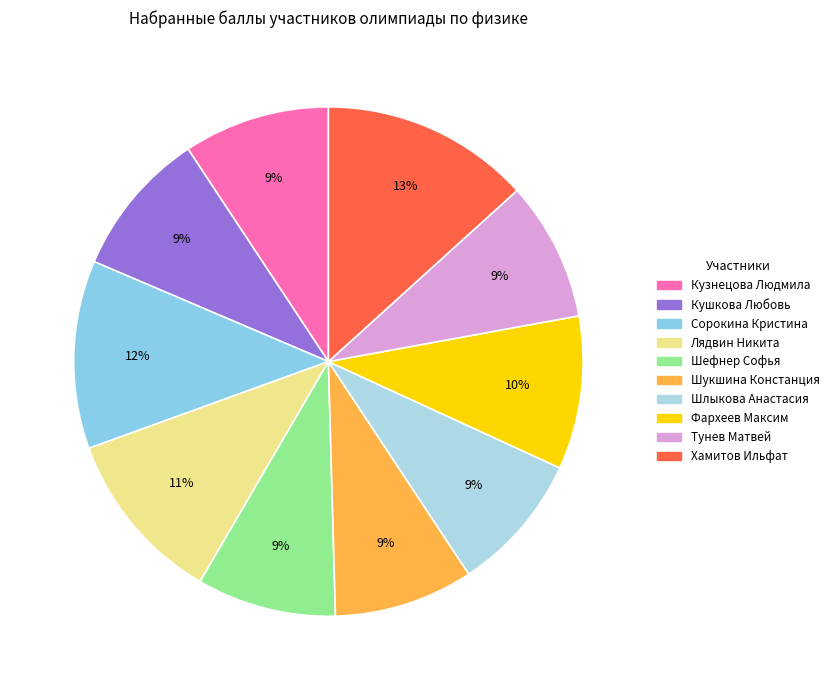

The Кушкова Любовь slice represents 22% of the pie. True or false?

False